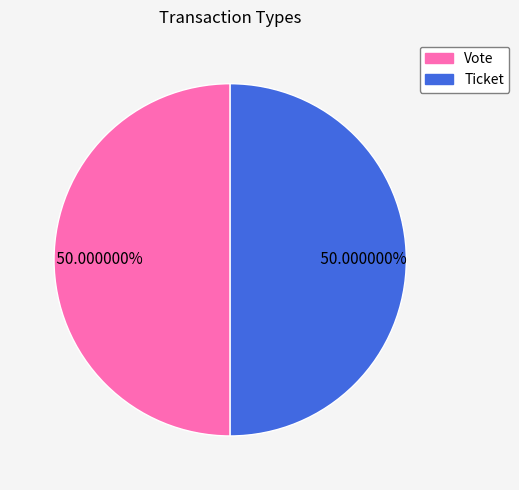

Approximately how many times larger is the value at Vote compared to Ticket?

1.0